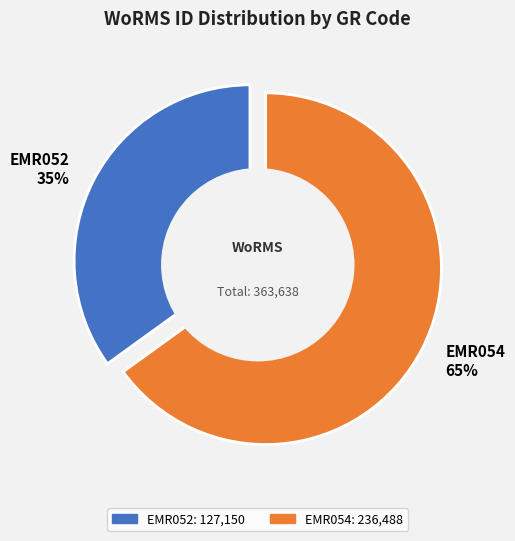

The EMR052 slice represents 35% of the pie. True or false?

True